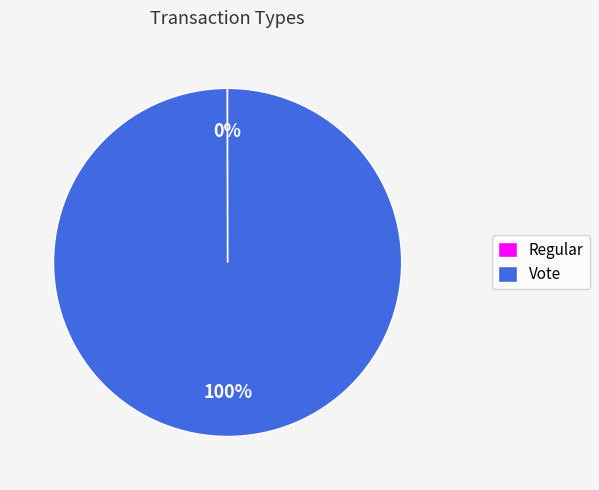

Which category has the biggest portion of the pie?

Vote